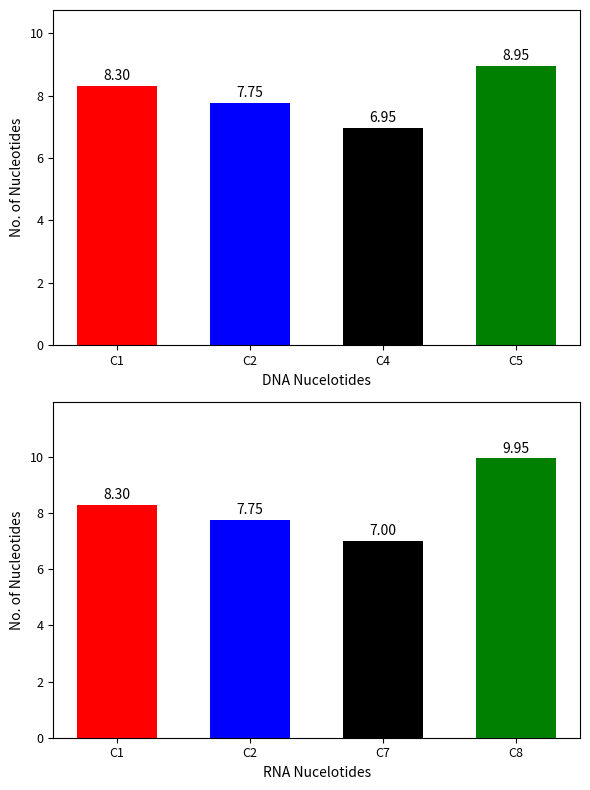

What is the sum of the Group 1 values at C2 and C1?

16.1